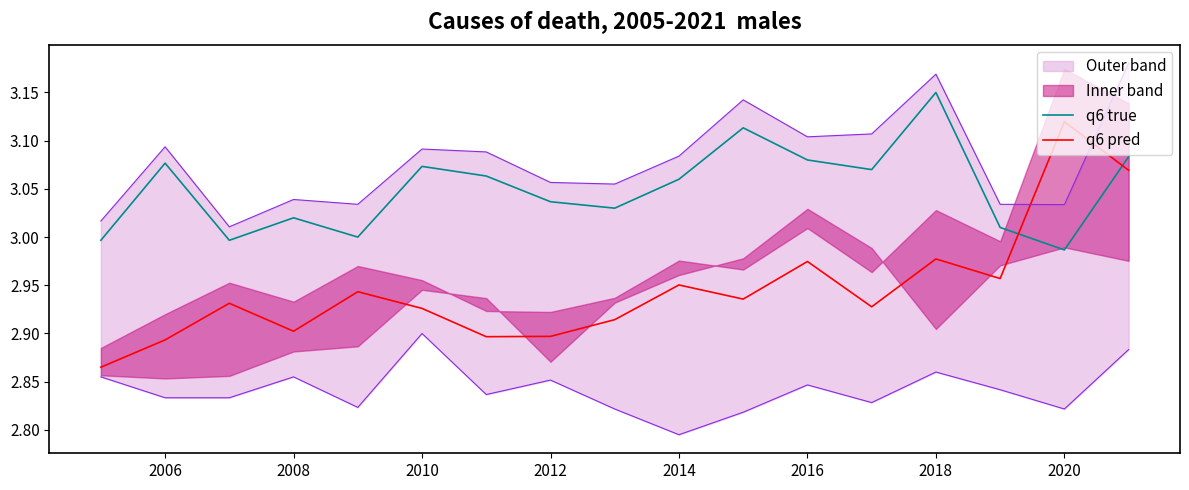

Reading left to right, extract all data points from this chart.

q6 true: 3.0	3.1	3.0	3.0	3.0	3.1	3.1	3.0	3.0	3.1	3.1	3.1	3.1	3.1	3.0	3.0	3.1
q6 pred: 2.9	2.9	2.9	2.9	2.9	2.9	2.9	2.9	2.9	3.0	2.9	3.0	2.9	3.0	3.0	3.1	3.1